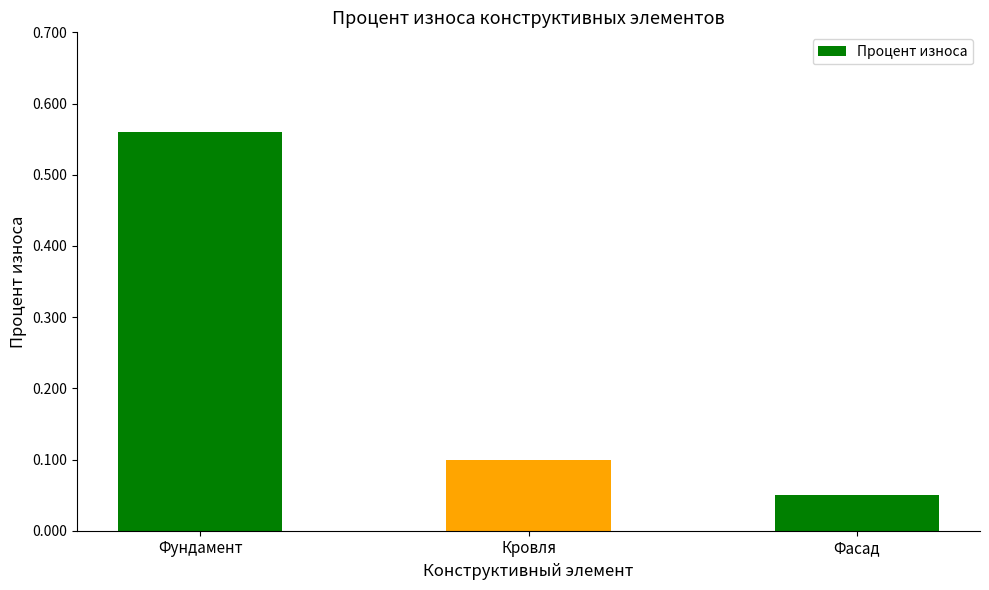

List the labels in order of value, smallest first.

Фасад, Кровля, Фундамент